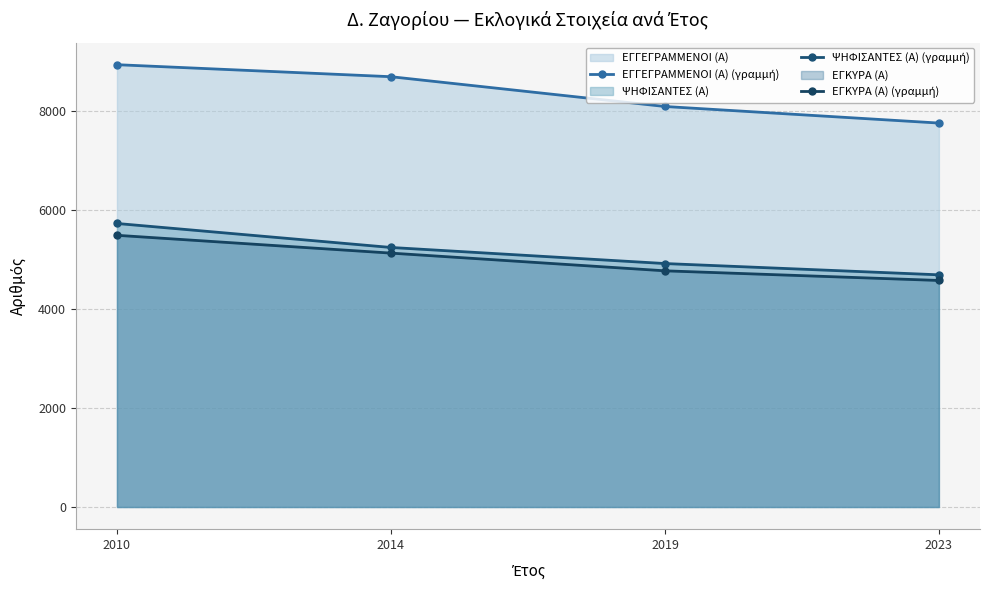

What is the sum of the ΕΓΓΕΓΡΑΜΜΕΝΟΙ (Α) (γραμμή) values at 2019 and 2010?

17039